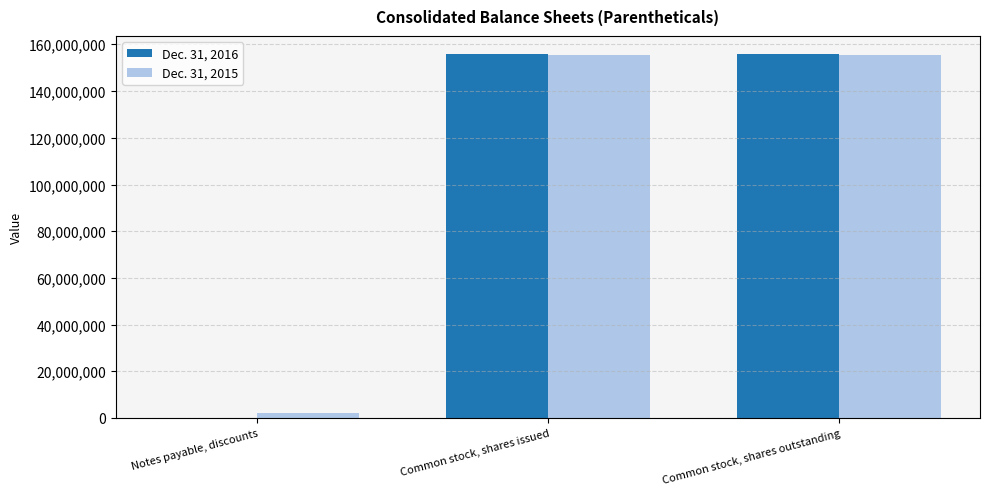

True or false: Dec. 31, 2016 has a value of 72373511 at Common stock, shares issued.

False